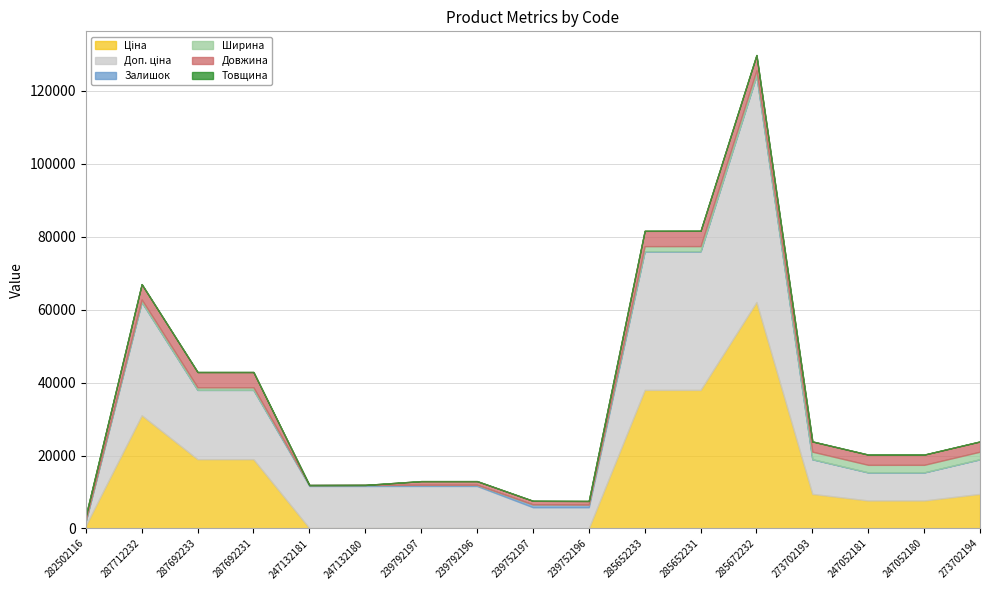

True or false: Ціна and Товщина intersect in this chart.

False